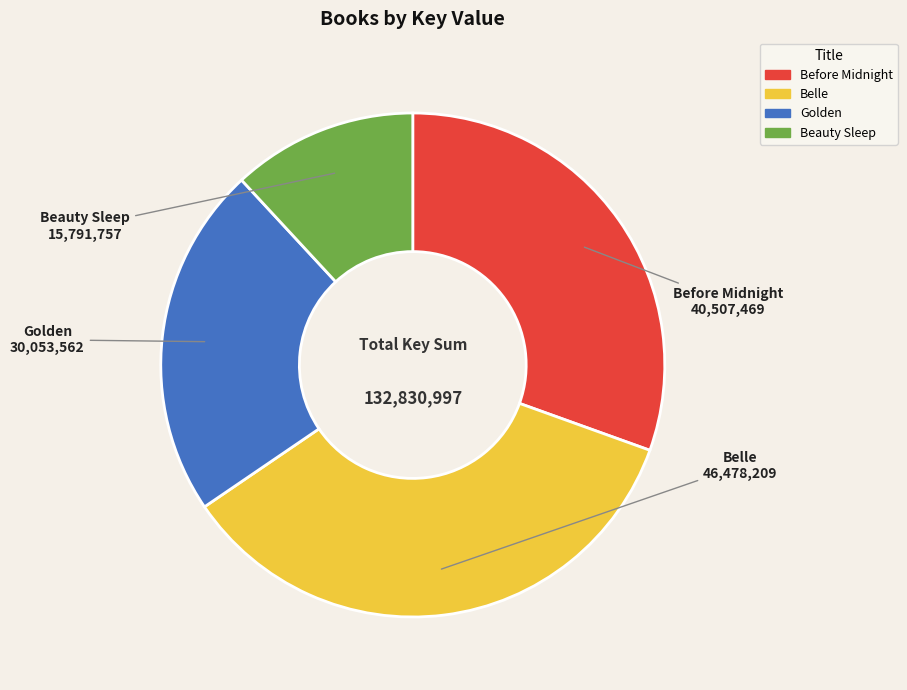

Rank the categories by value from highest to lowest.

Belle, Before Midnight, Golden, Beauty Sleep